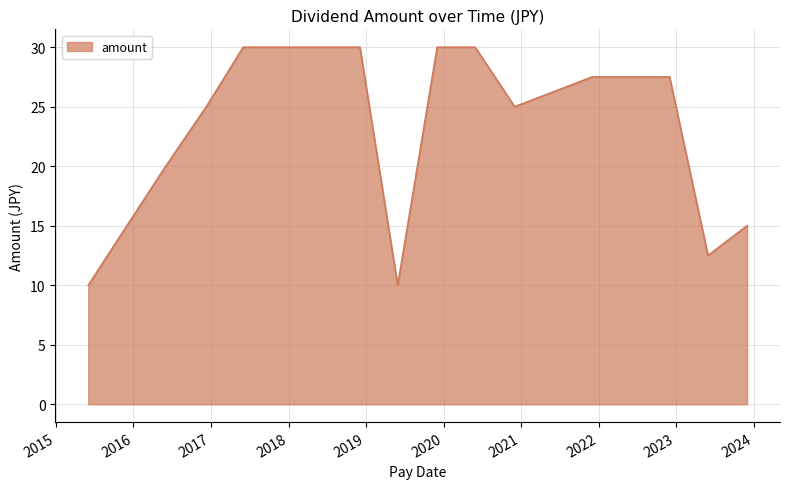

What is the maximum value shown in the chart?

30.0